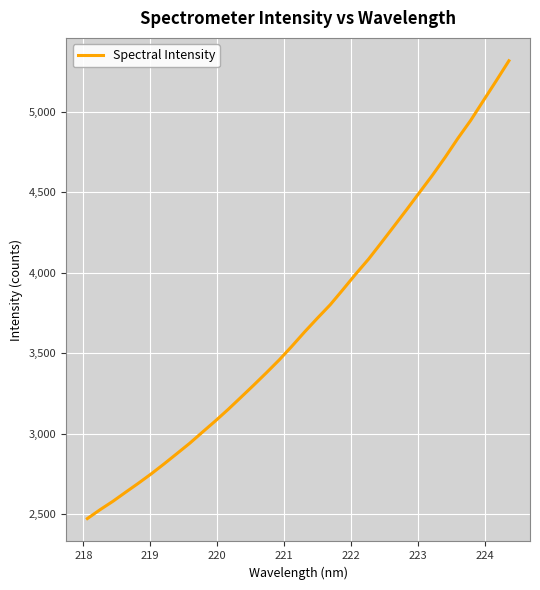

What is the minimum value shown in the chart?

2471.2